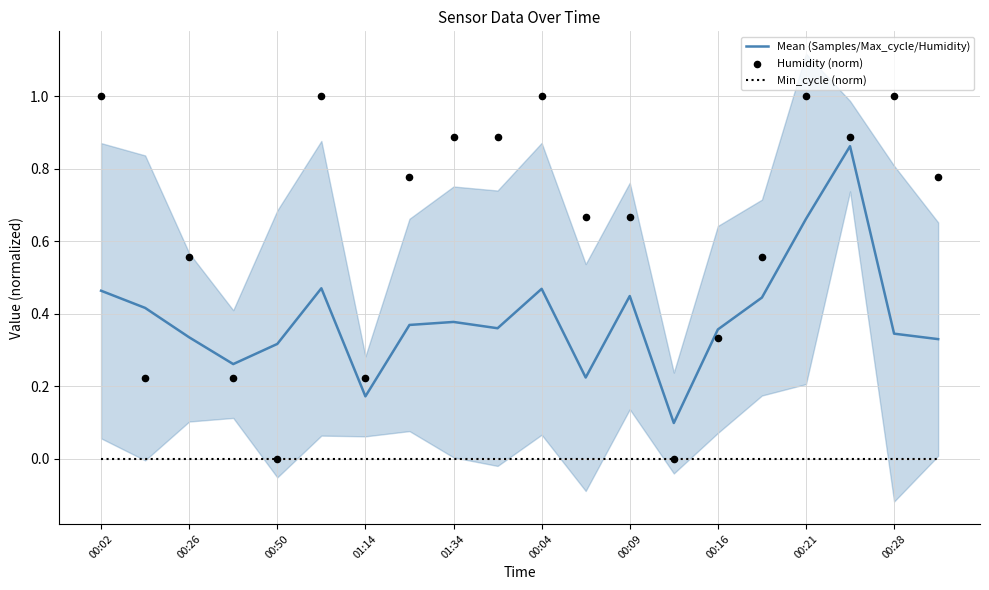

Which series has the largest Y range (max minus min)?

Humidity (norm)